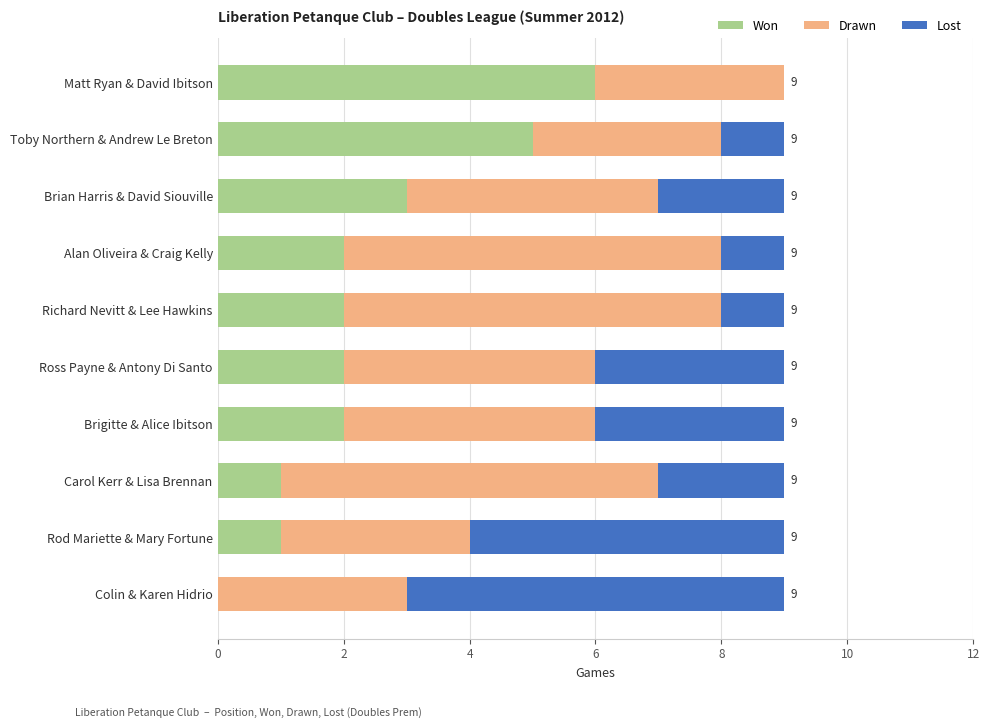

What is the highest value of the Won series?

6